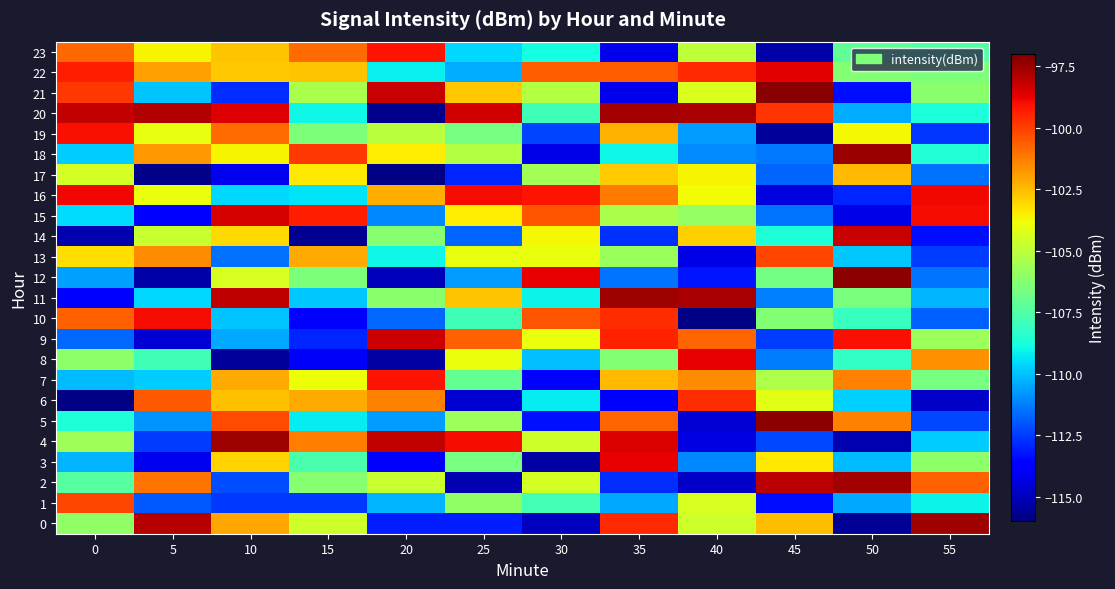

Count the number of data series in this chart.

24